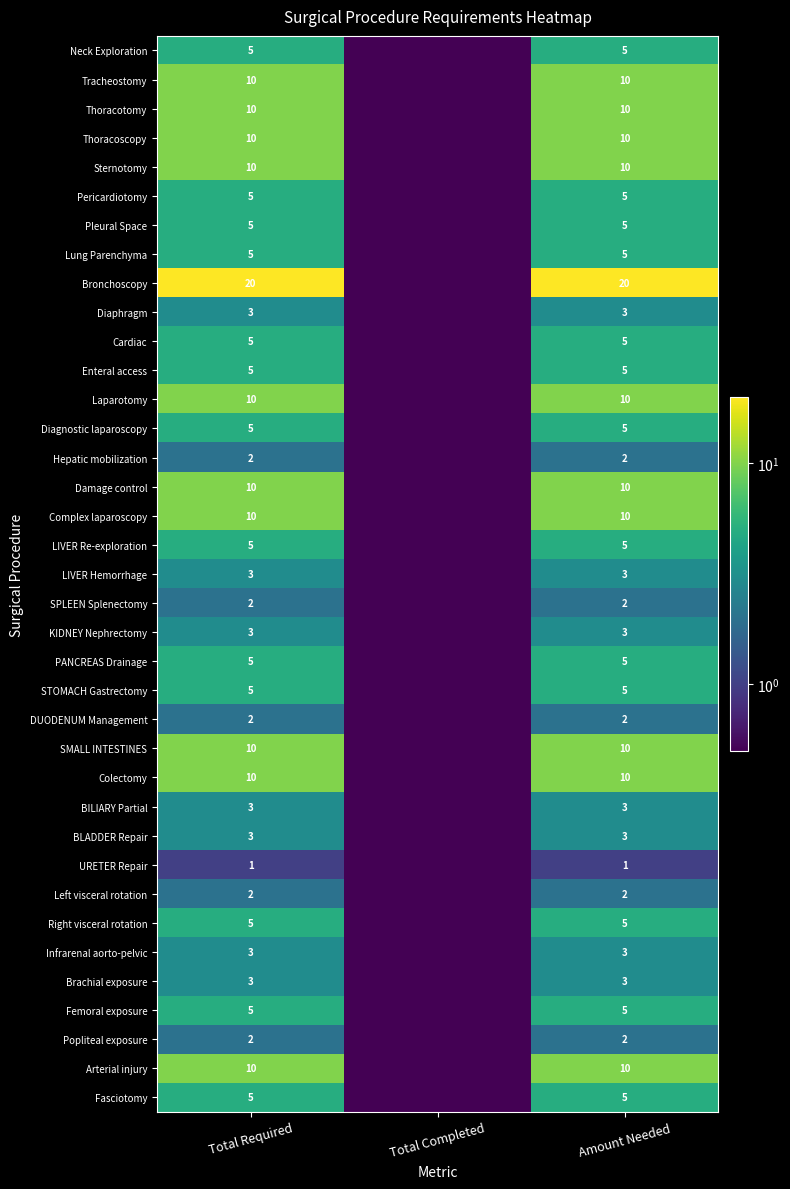

What is the difference between the highest and lowest values at Total Required?

19.0